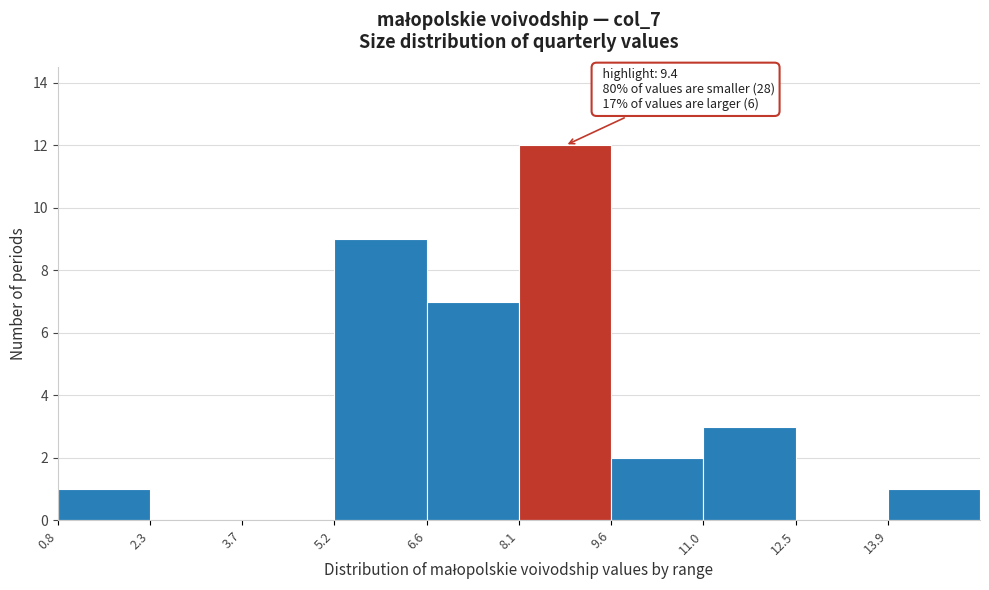

Over which range of the x-axis is the bar tallest?

8.10 to 9.56